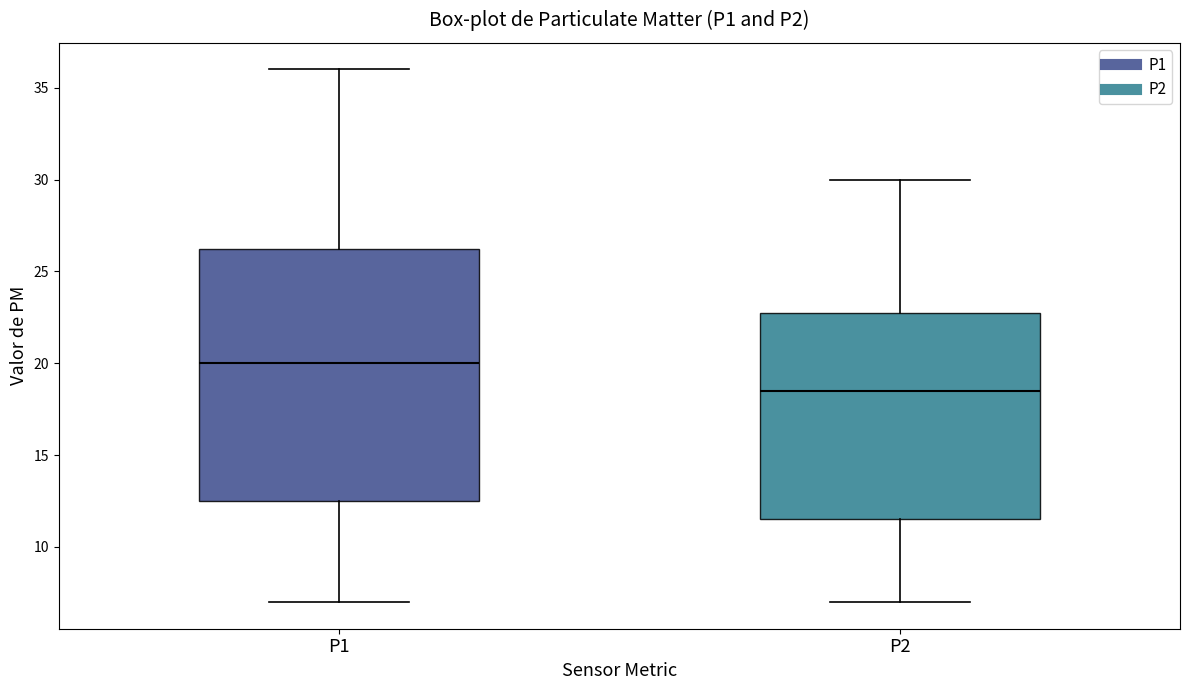

Reading left to right, transcribe this box plot: for each box, give where its median line is, the range the box spans, and where its two whiskers end, as read against the y-axis. The values are not printed on the chart, so give them approximately, as read against the axis.

P1: median 20.0, box 12.5 to 26.5, whiskers 7.0 to 36.0
P2: median 18.5, box 11.5 to 23.0, whiskers 7.0 to 30.0